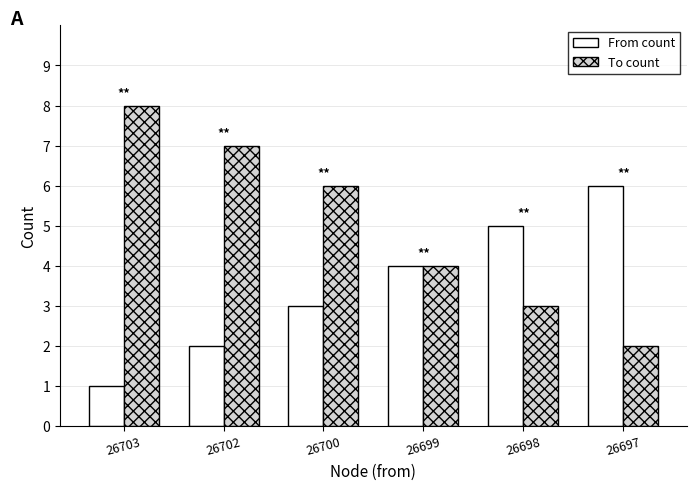

What is the difference between the maximum and second lowest values in the To count series?

5